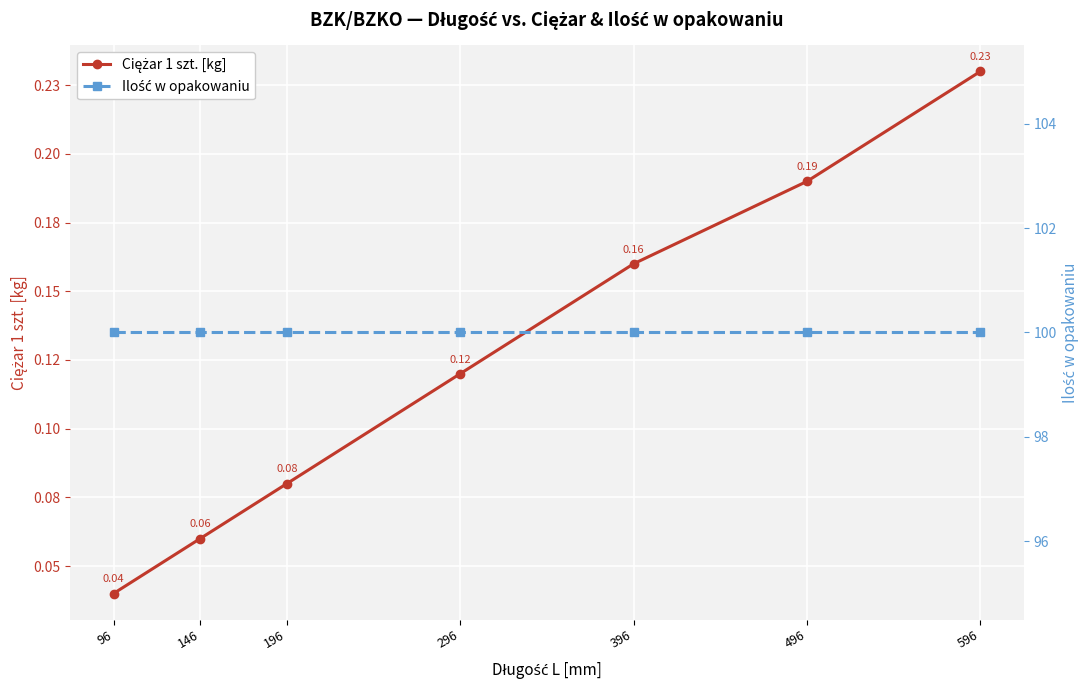

Does the chart display data point markers on the line(s)?

Yes